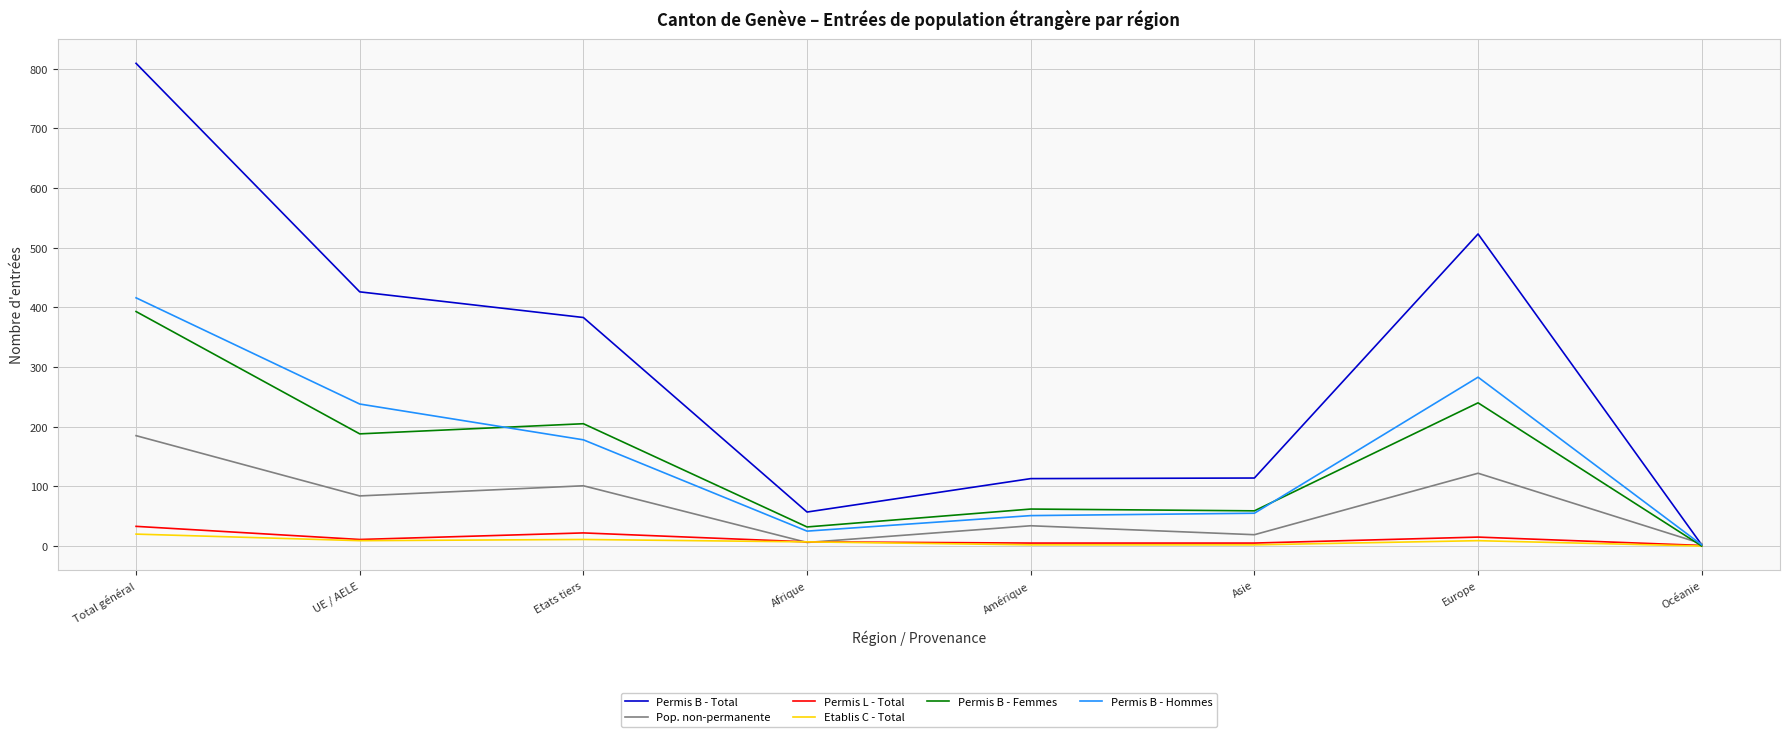

Is the value of Permis L - Total at Afrique greater than the value of Permis B - Hommes at Asie?

No